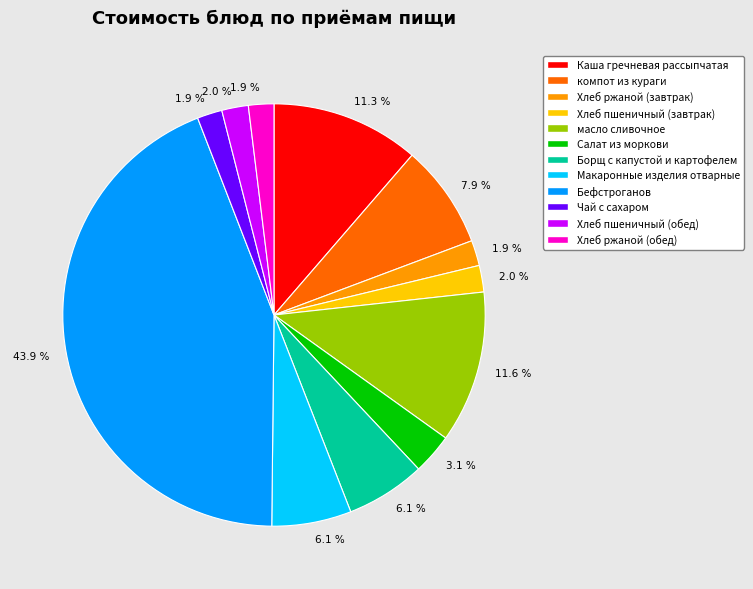

What portion of the pie excludes масло сливочное?

88.4%